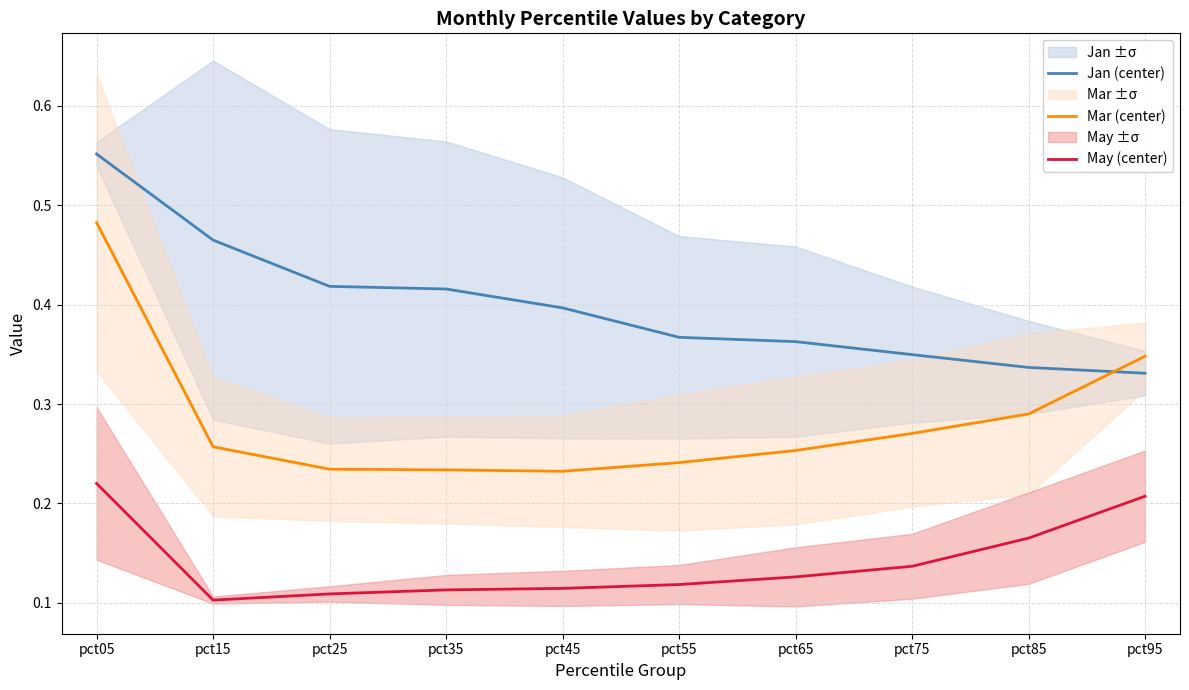

What is the value of the Mar (center) point at the 5th from the left?

0.2